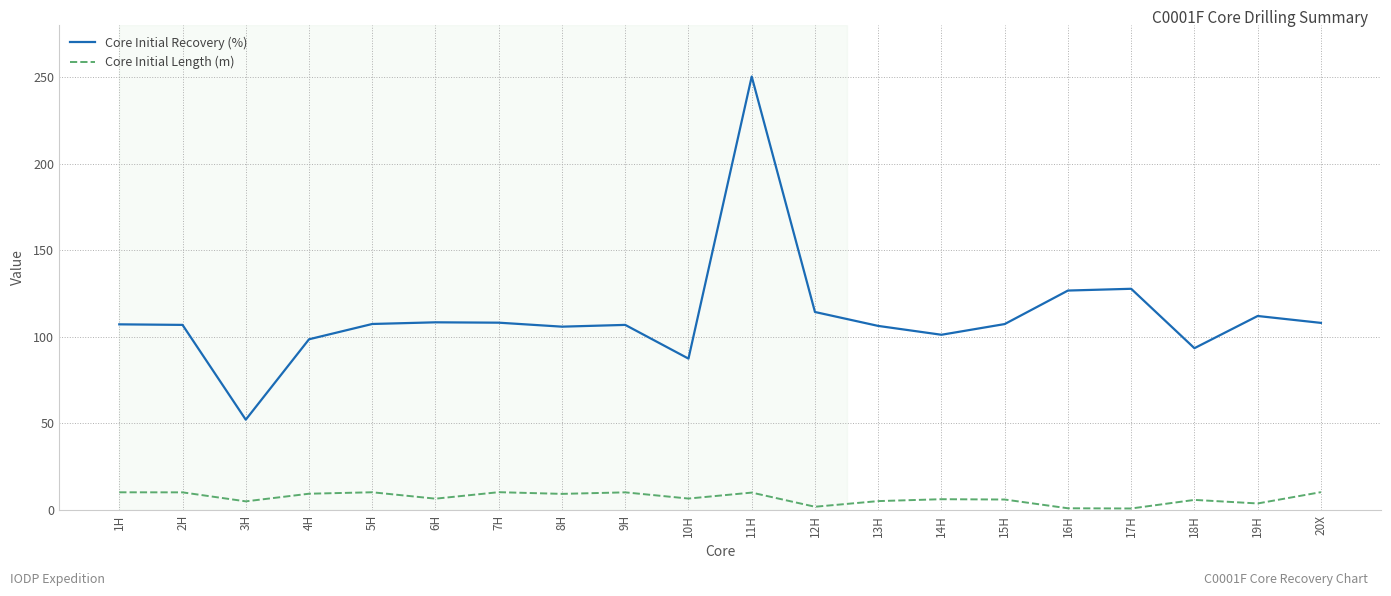

Rank the series by their average value, from highest to lowest.

Core Initial Recovery (%), Core Initial Length (m)